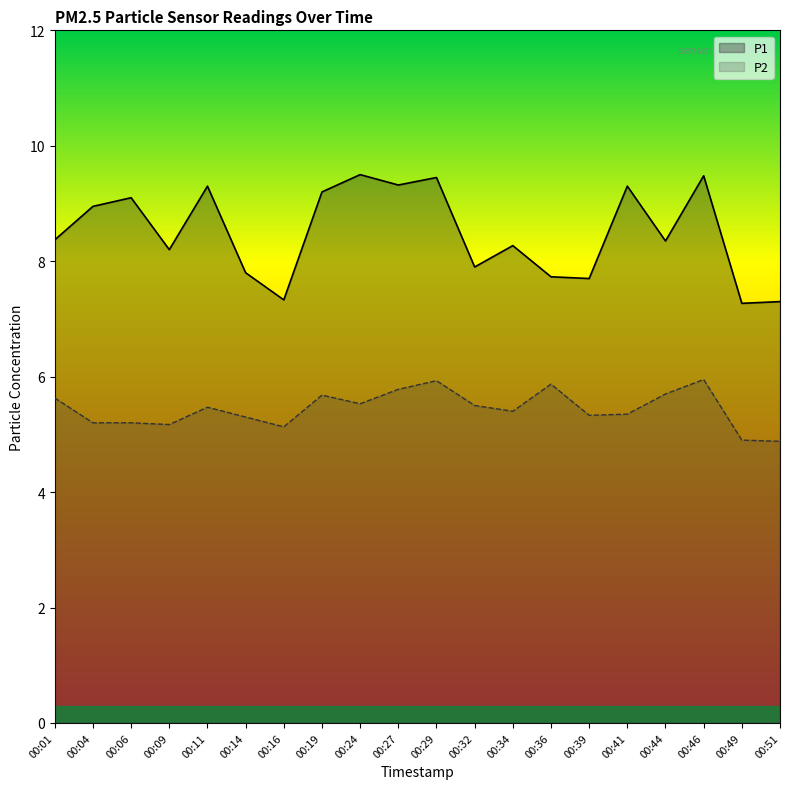

Is it true that P1 equals 4.8 at 00:39?

False